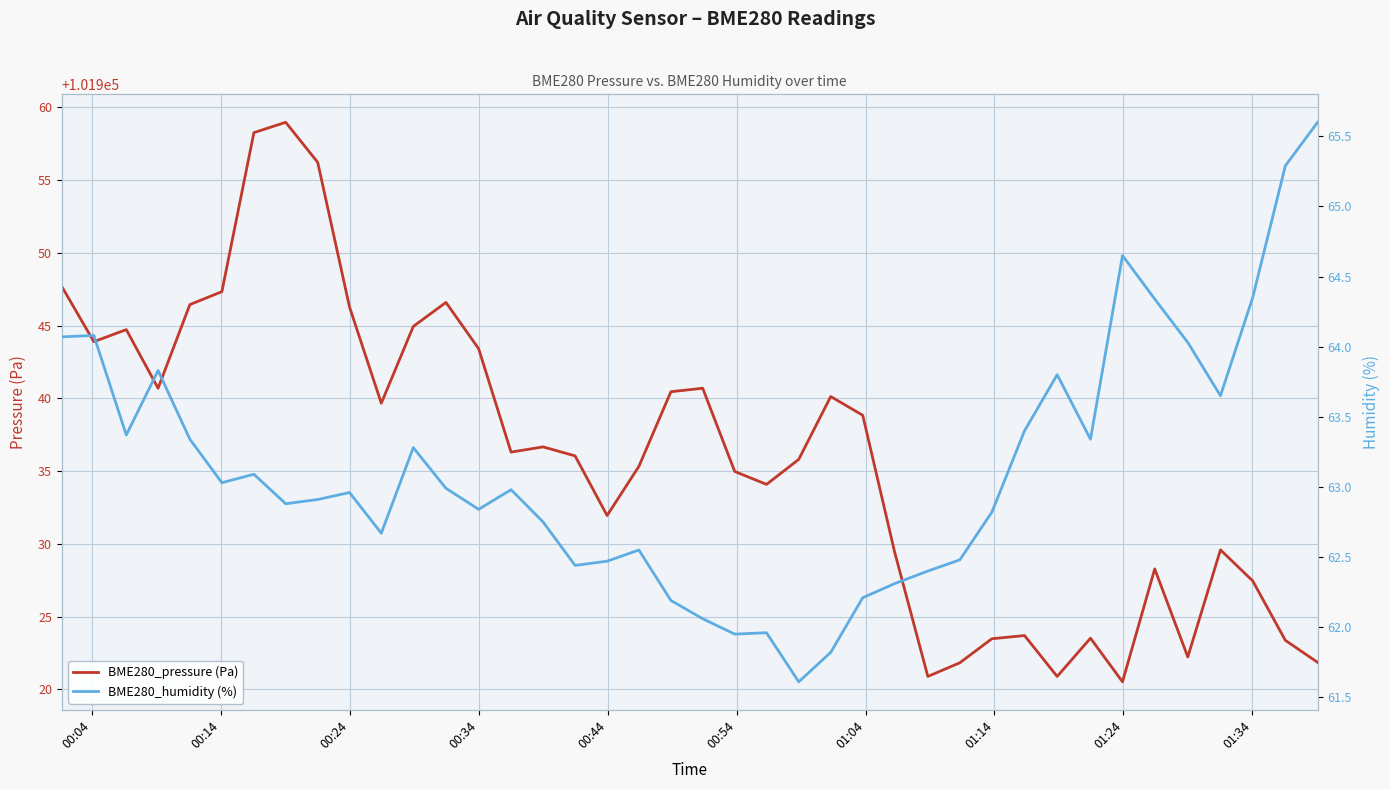

How many data points in BME280_pressure (Pa) are above 101936?

21